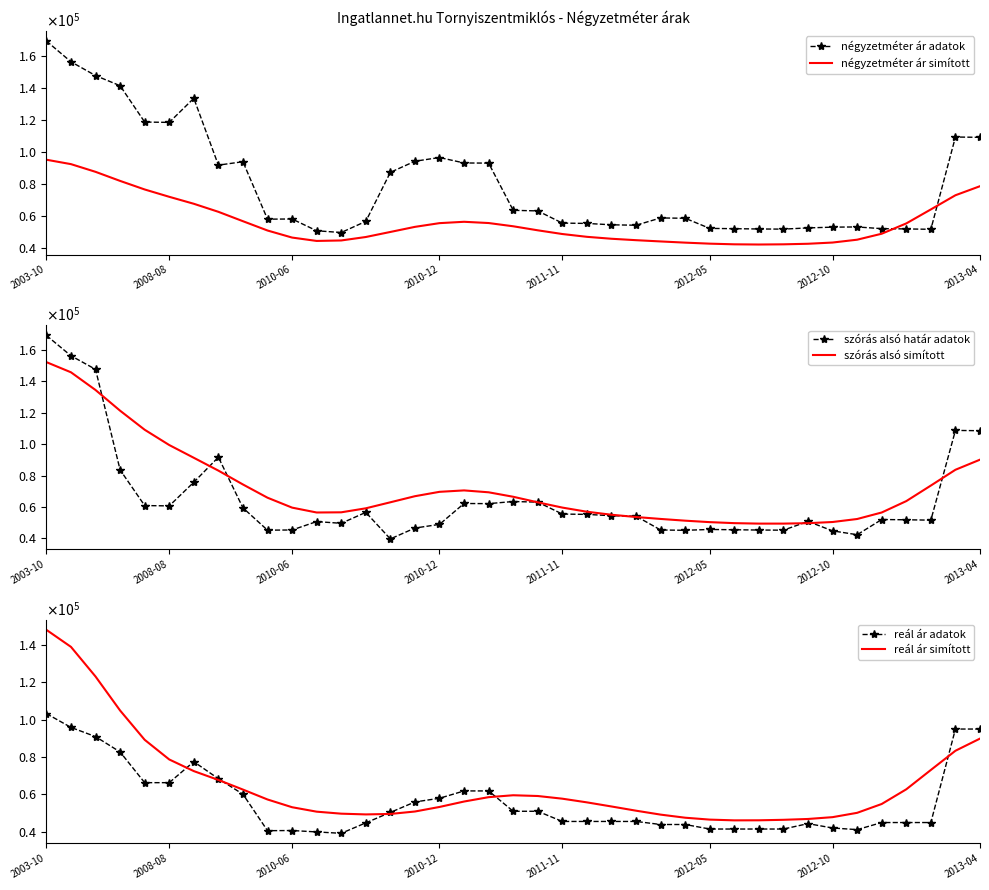

The szórás alsó simított series shows 42858.7 at 35. True or false?

False